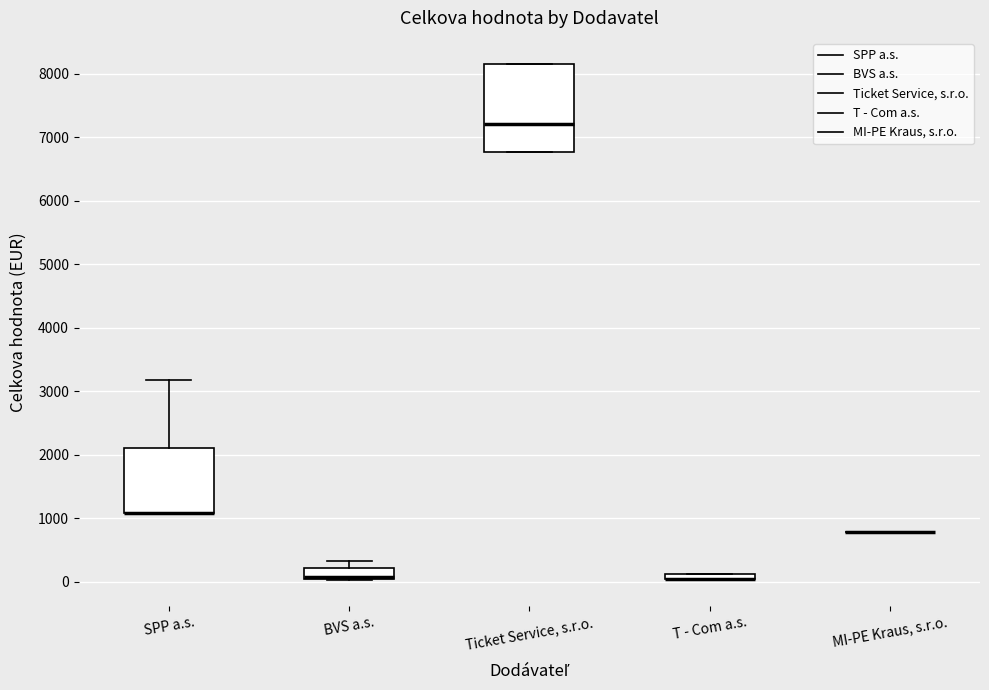

Comparing the boxes themselves (not the whiskers), which one is the tallest?

Ticket Service, s.r.o.